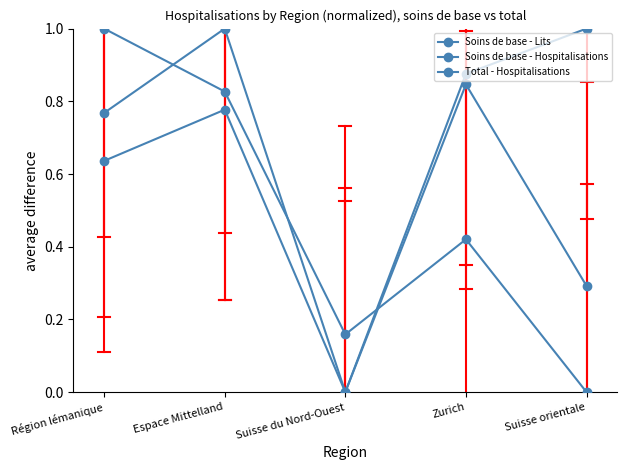

In Total - Hospitalisations, how many points are higher than both neighbors (excluding endpoints)?

1